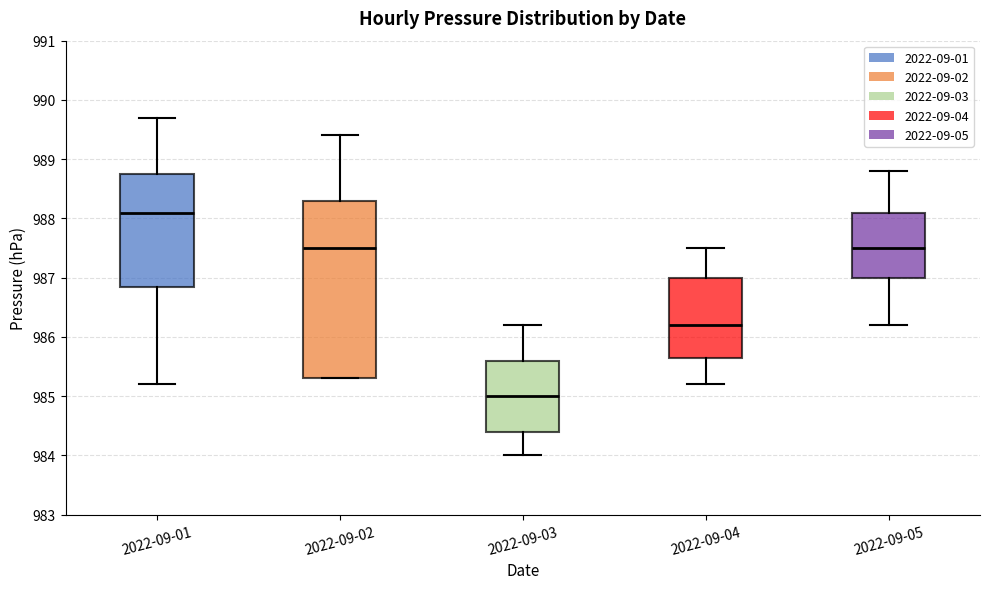

Reading left to right, read every box against the y-axis: the position of its median line, the range the box covers, and the ends of its whiskers. The values are not printed on the chart, so give them approximately, as read against the axis.

2022-09-01: median 988.1, box 986.9 to 988.8, whiskers 985.2 to 989.7
2022-09-02: median 987.5, box 985.3 to 988.3, whiskers 985.3 to 989.4
2022-09-03: median 985.0, box 984.4 to 985.6, whiskers 984.0 to 986.2
2022-09-04: median 986.2, box 985.7 to 987.0, whiskers 985.2 to 987.5
2022-09-05: median 987.5, box 987.0 to 988.1, whiskers 986.2 to 988.8